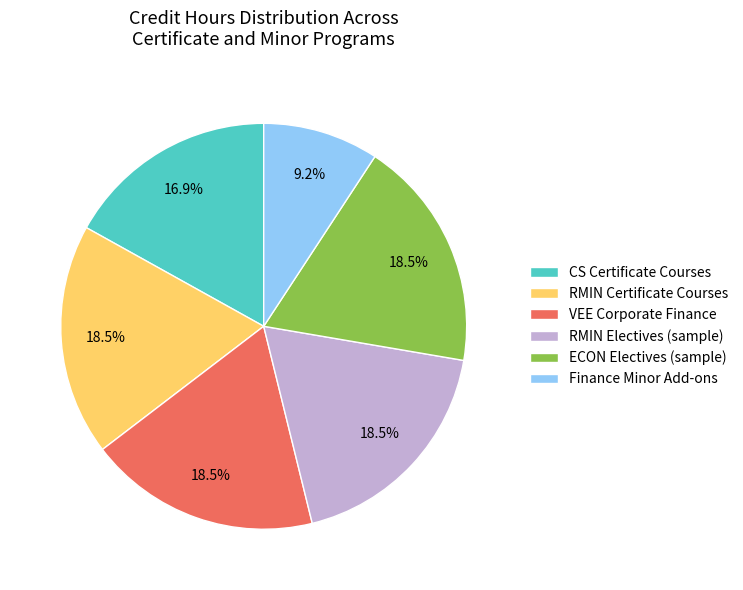

Which slice is the smallest?

Finance Minor Add-ons